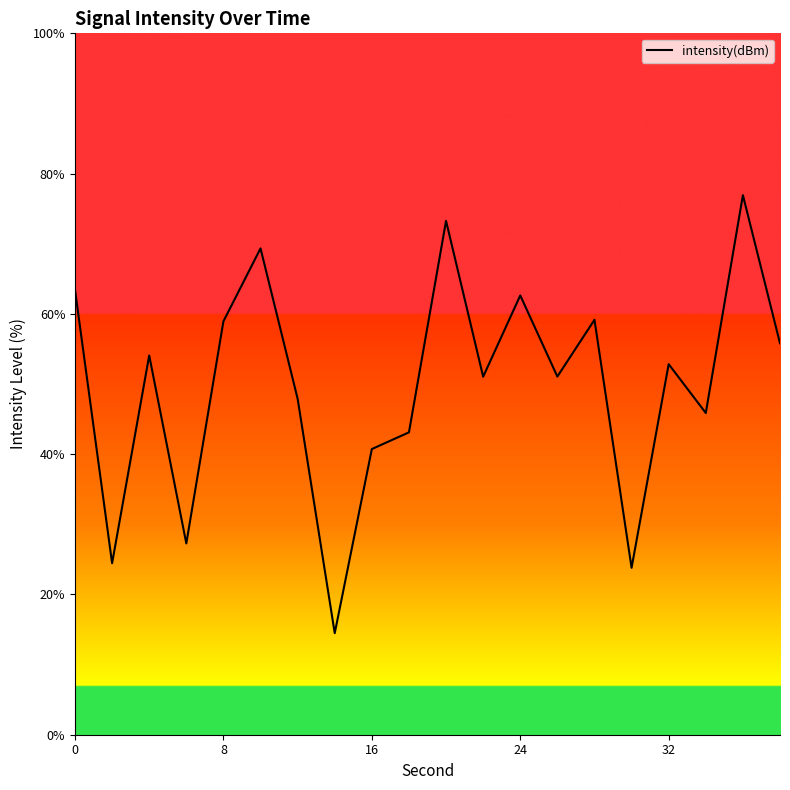

How many values exceed 52?

10